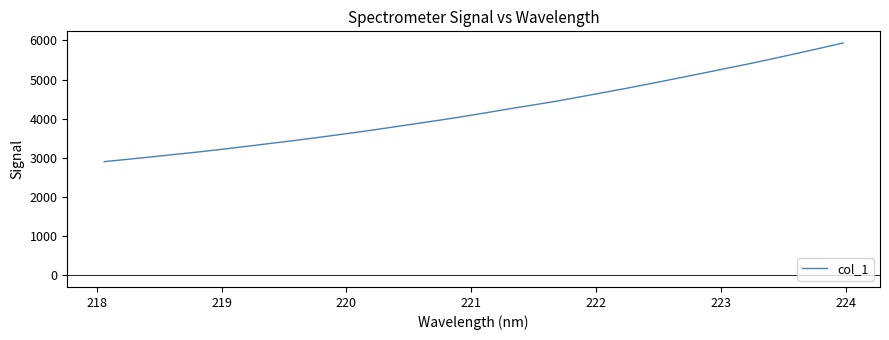

What is the greatest value displayed?

5936.5